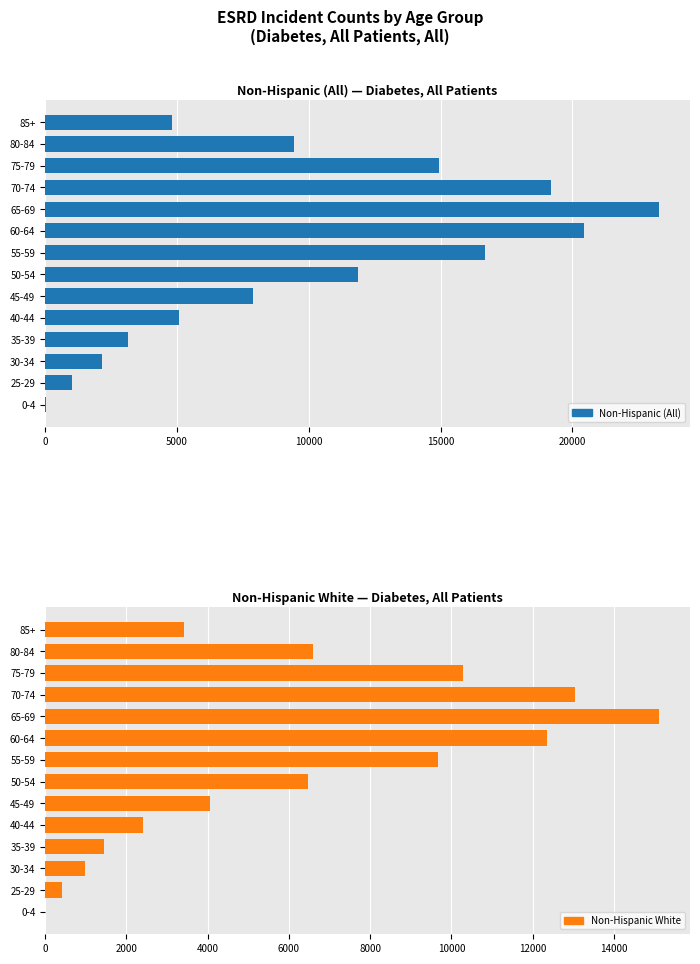

The value of Non-Hispanic (All) at 65-69 is 13299. True or false?

False